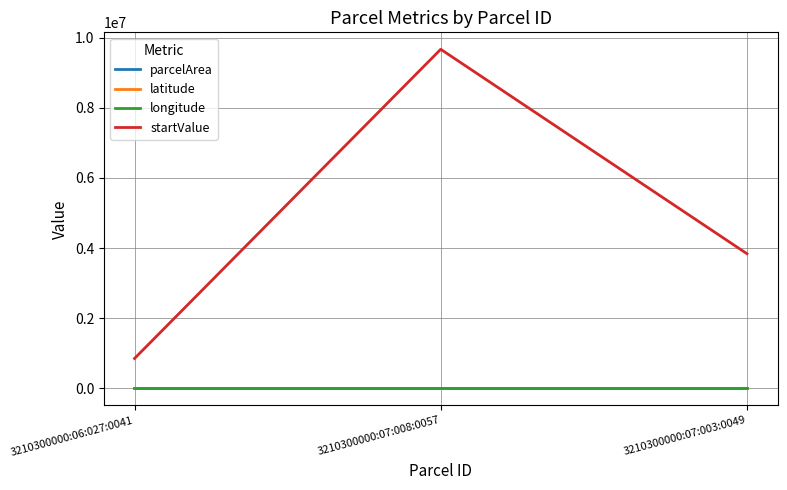

Count the number of categories in the chart.

3